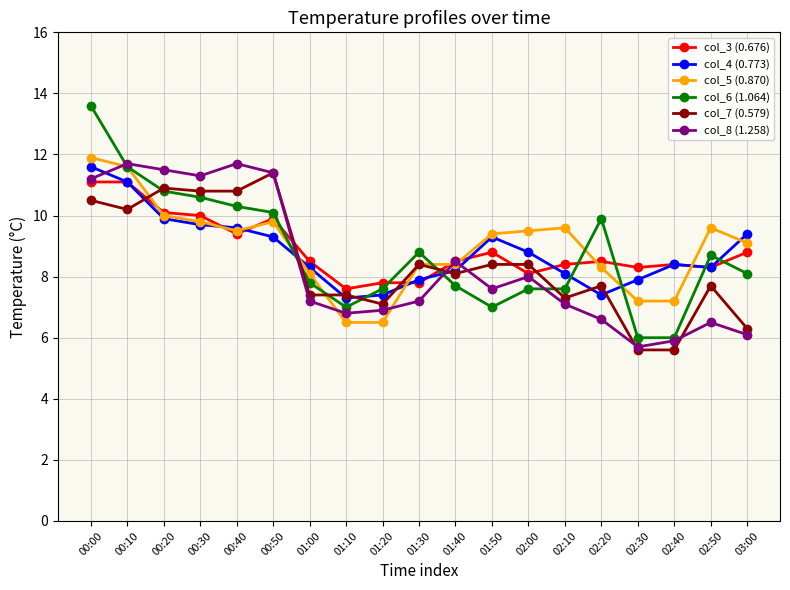

Is this an area chart (filled region under the line)?

No